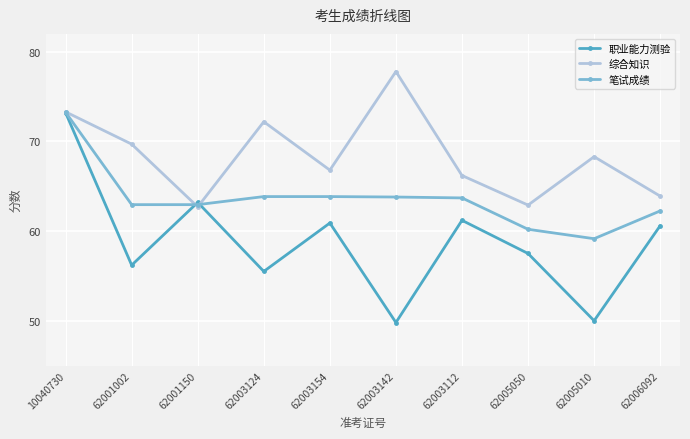

True or false: 综合知识 has a value of 106.1 at 62006092.

False